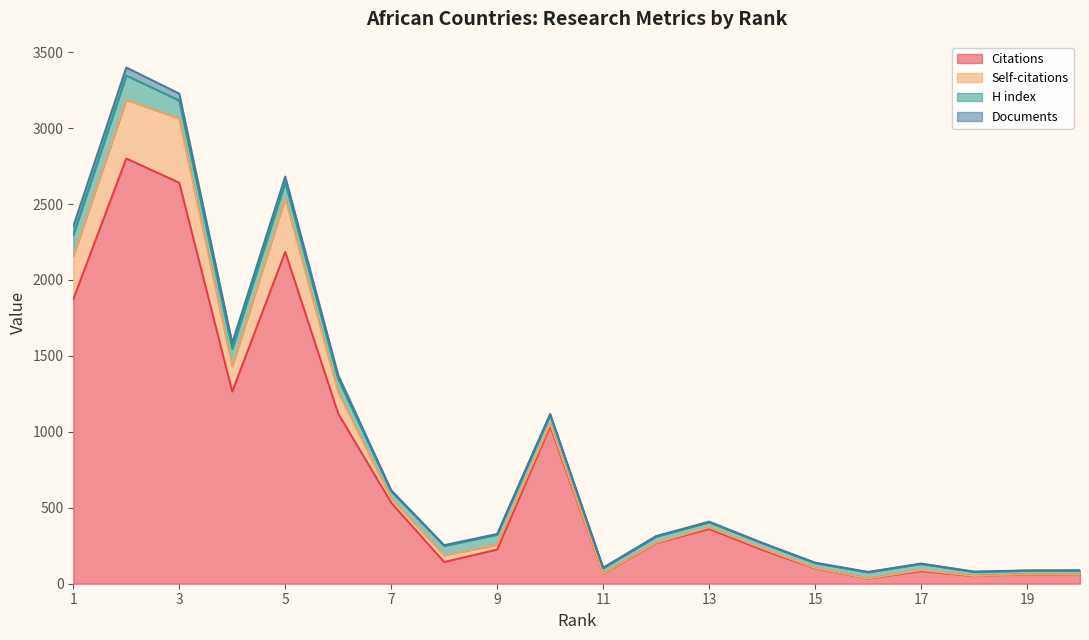

How many data points in H index are less than 48?

10